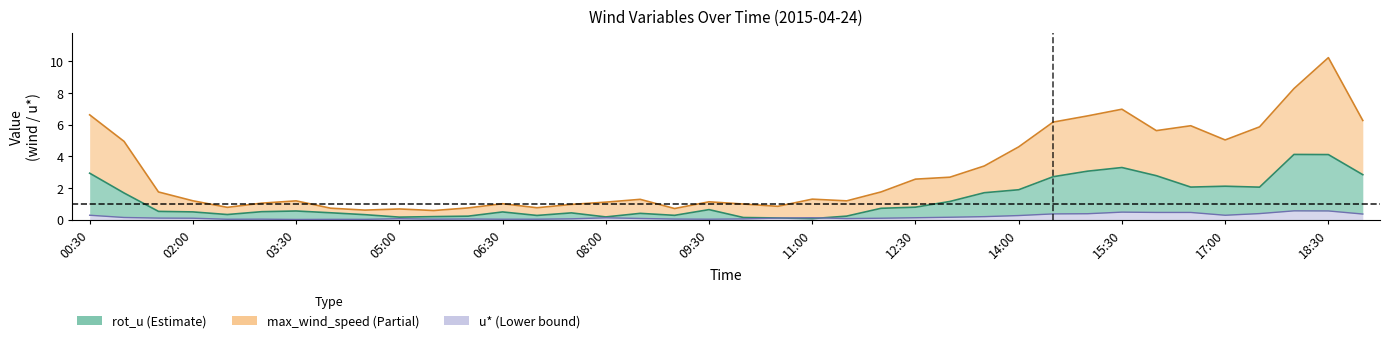

True or false: u* has a value of 0.2 at 01:00.

False